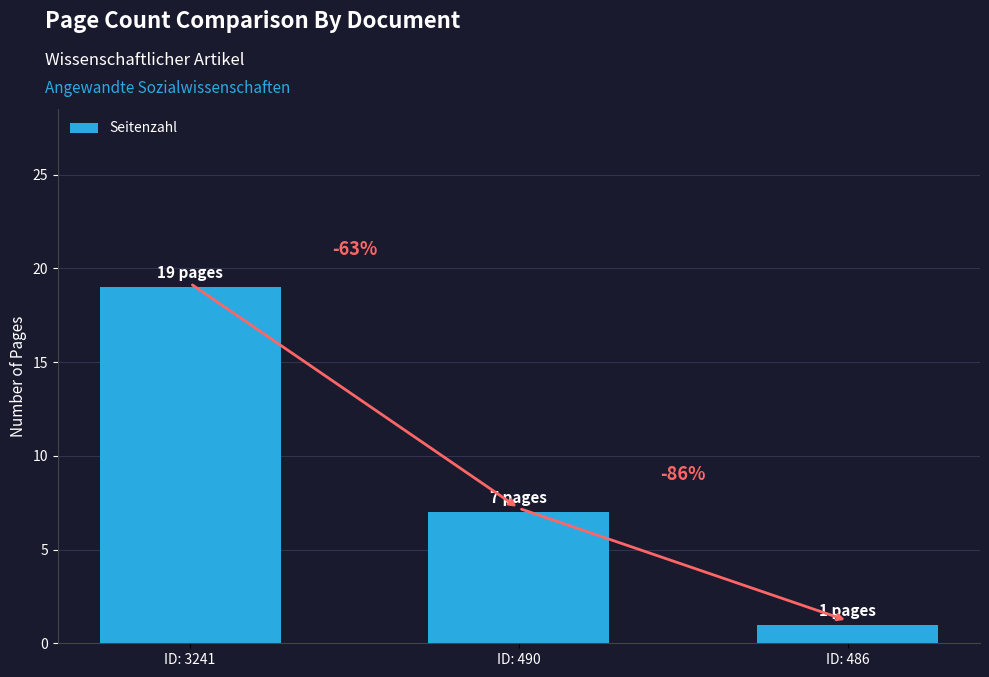

Which label corresponds to the smallest value in the chart?

ID: 486